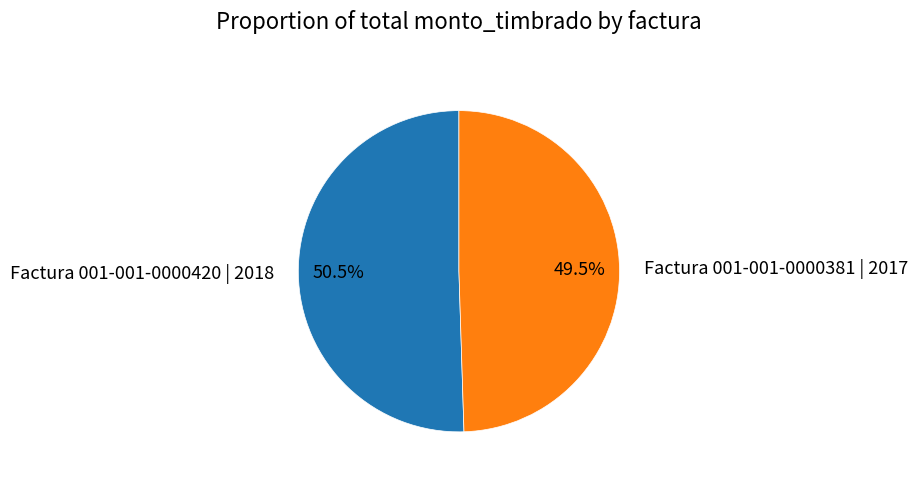

What is the ratio of the value at Factura 001-001-0000381 | 2017 to the value at Factura 001-001-0000420 | 2018?

1.0